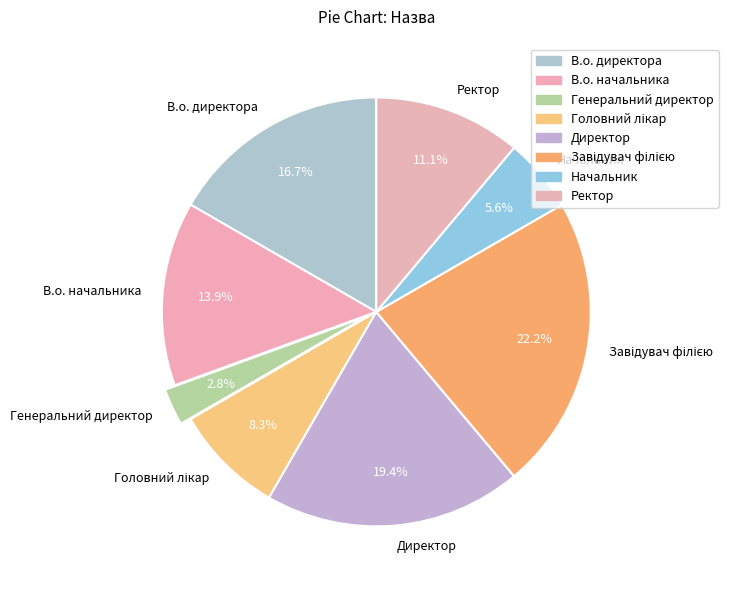

Between Директор and Ректор, which is larger?

Директор